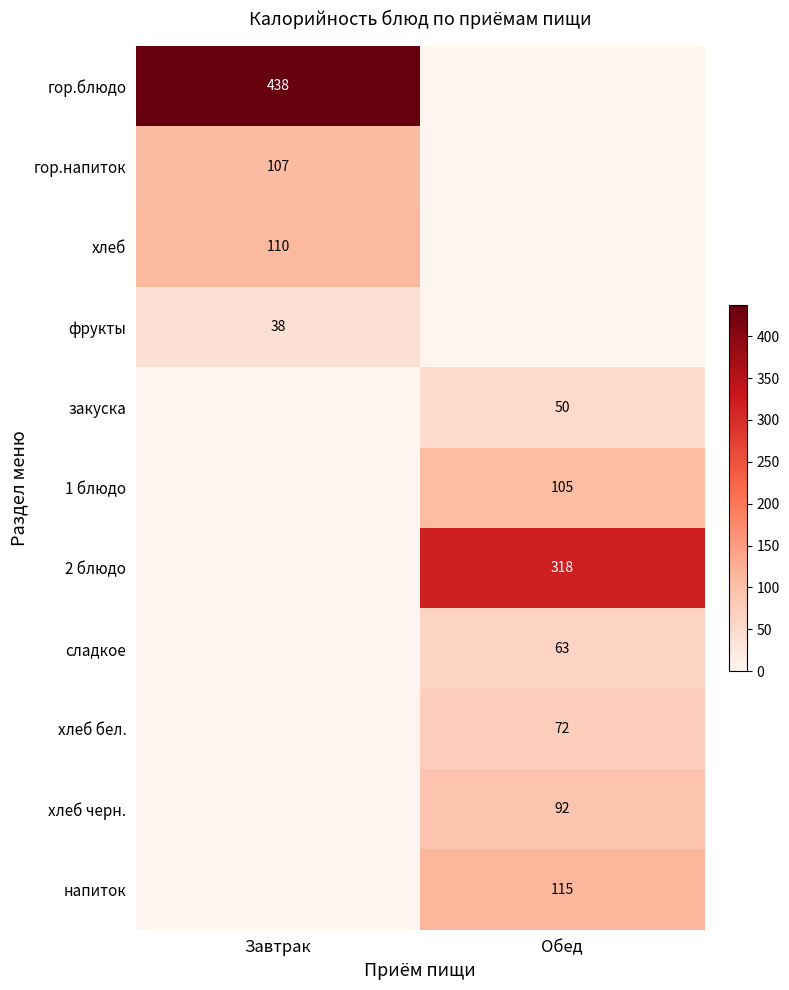

Is it true that гор.напиток equals 183 at Завтрак?

False